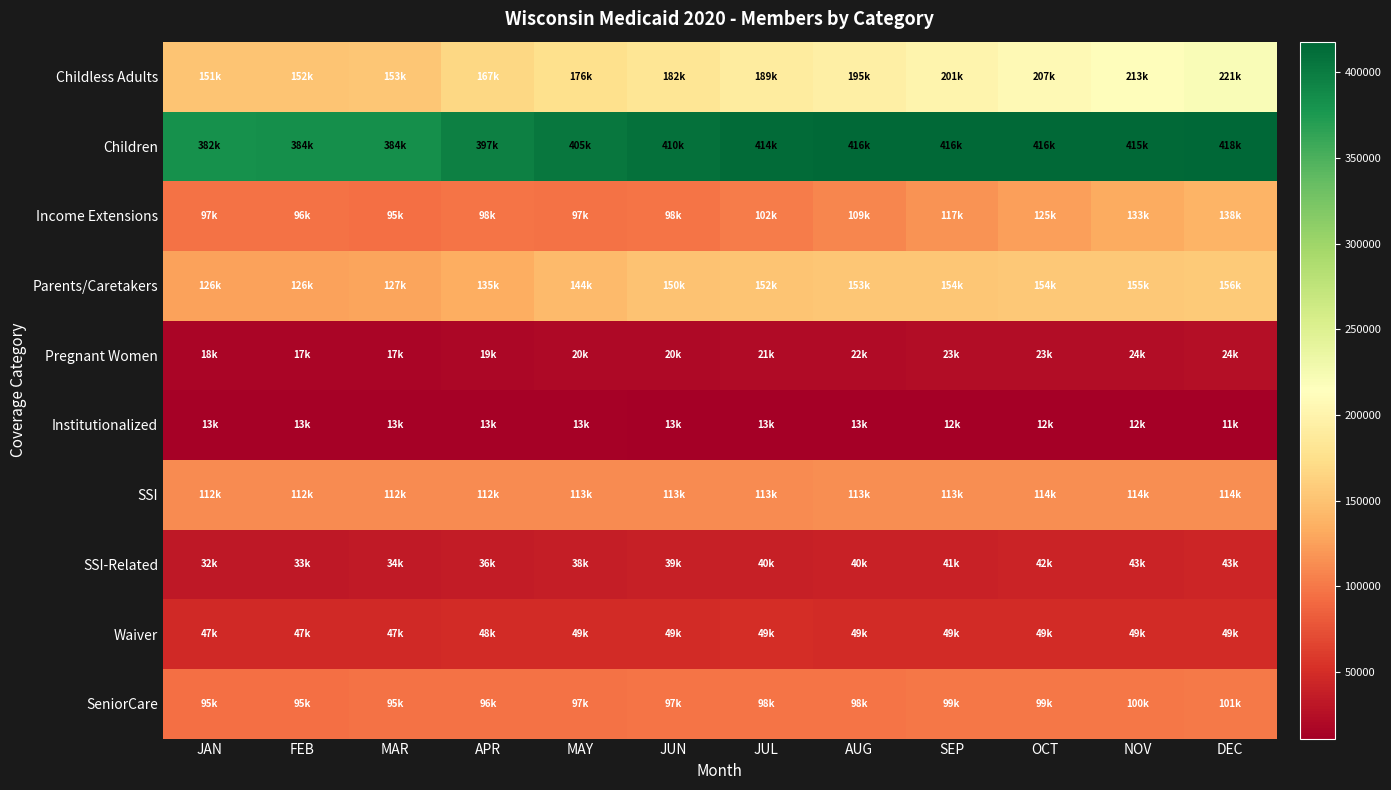

At SEP, list the series in order from smallest to largest.

Institutionalized, Pregnant Women, SSI-Related, Waiver, SeniorCare, SSI, Income Extensions, Parents/Caretakers, Childless Adults, Children